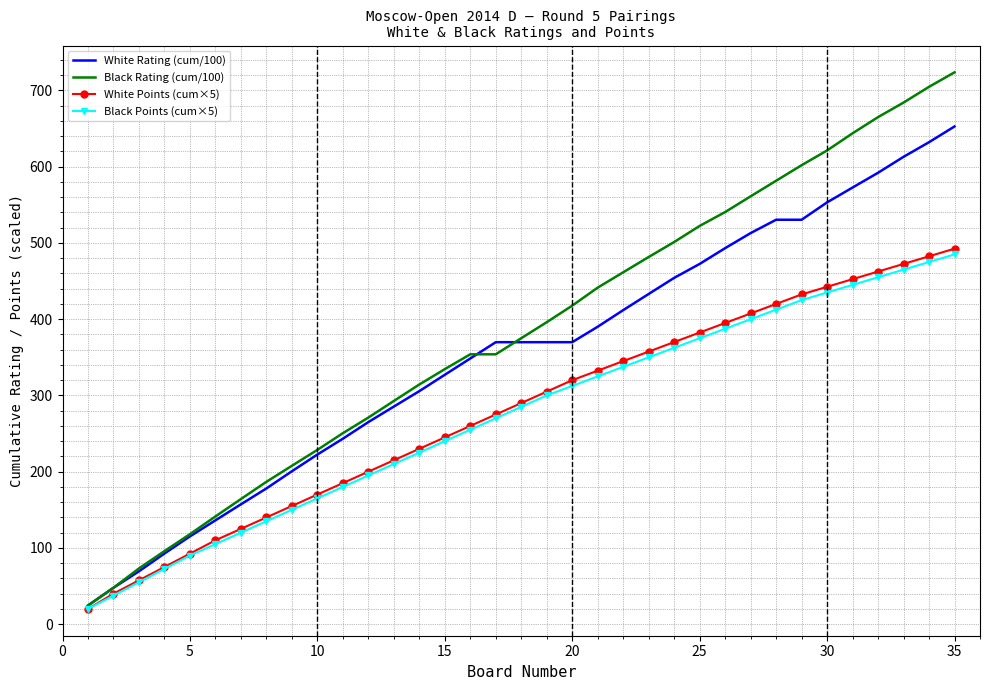

Which series has the widest spread of values?

Black Rating (cum/100)